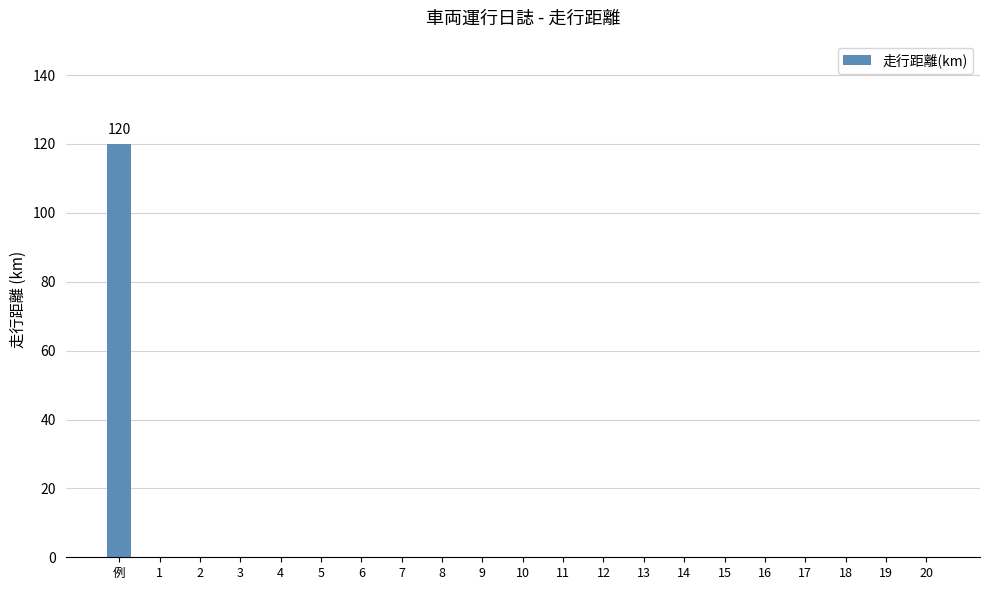

What is the change in value from 例 to 7?

-120